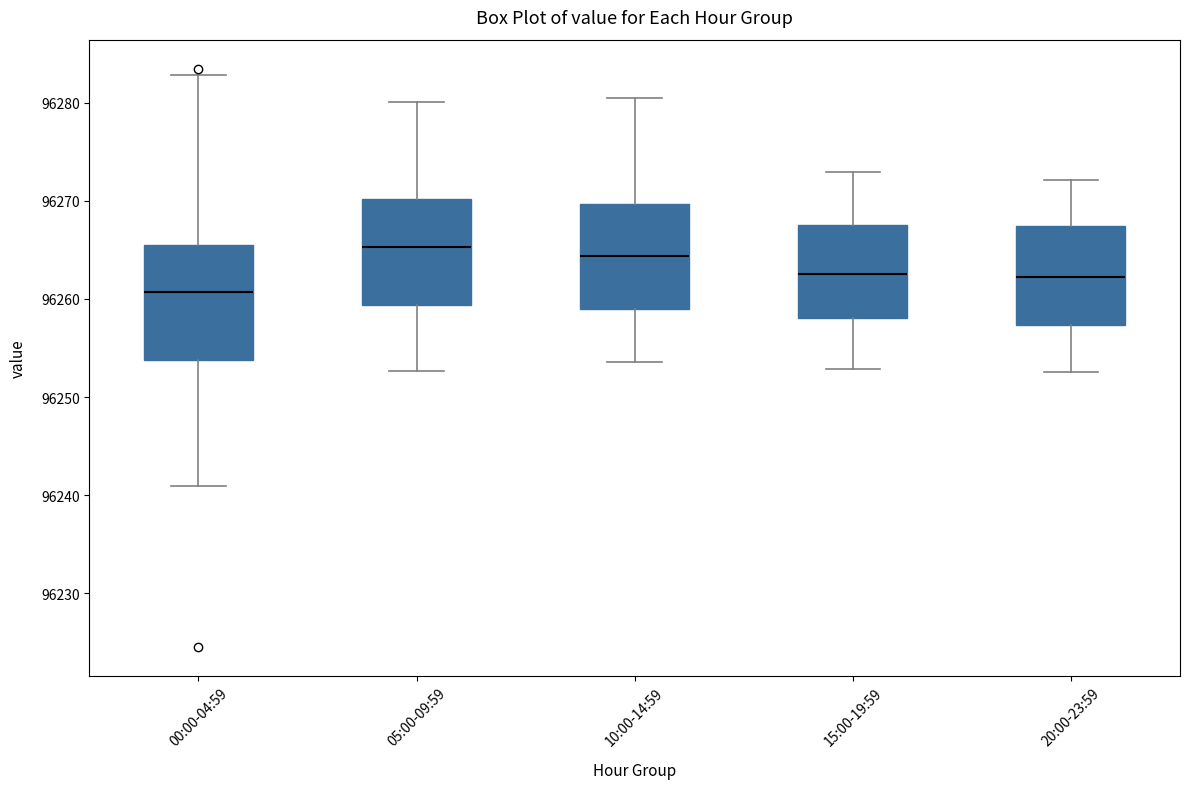

Where does the median line of the box for 15:00-19:59 sit on the y-axis? The values are not printed on the chart, so give them approximately, as read against the axis.

96263